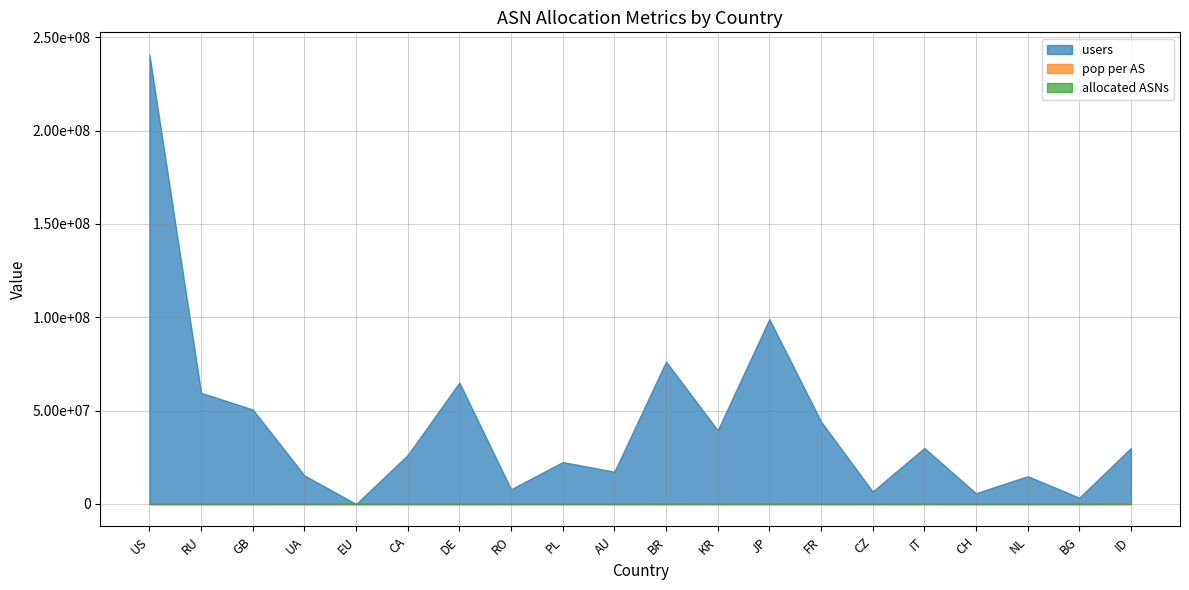

Which series has the largest total across all categories?

users